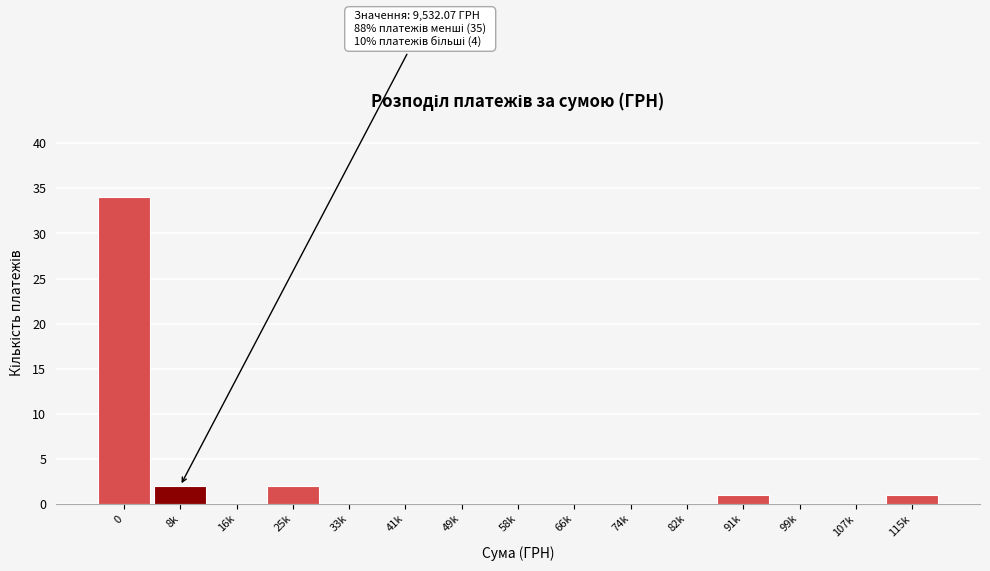

Reading left to right, extract all data points from this chart.

0=34	8k=2	16k=0	25k=2	33k=0	41k=0	49k=0	58k=0	66k=0	74k=0	82k=0	91k=1	99k=0	107k=0	115k=1